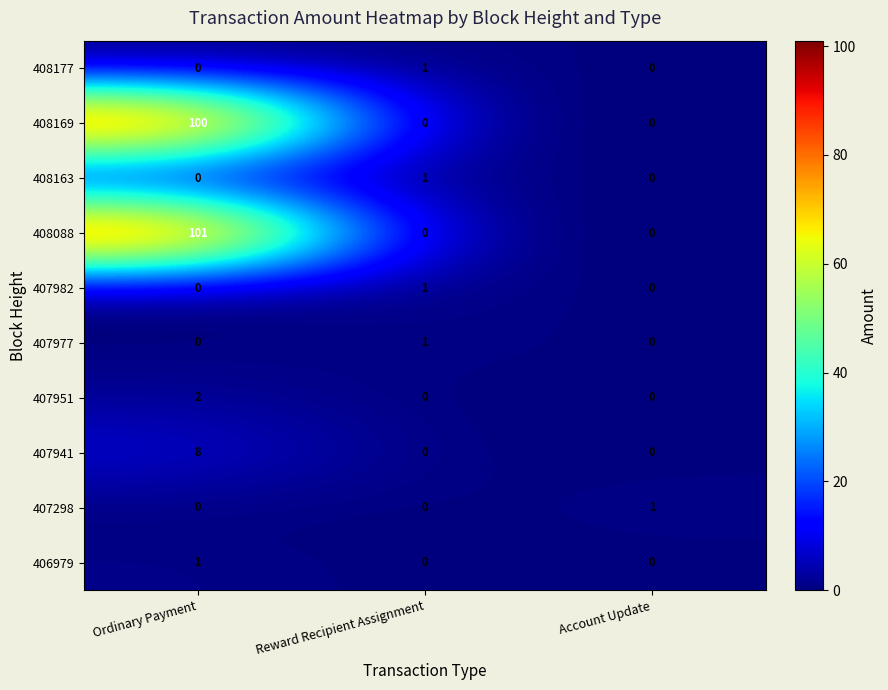

What is the spread (max minus min) of values at Ordinary Payment?

101